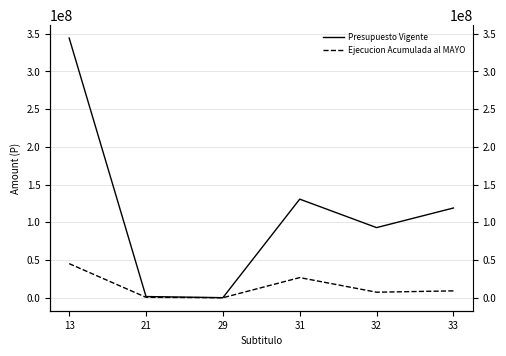

How many categories are shown in the chart?

6